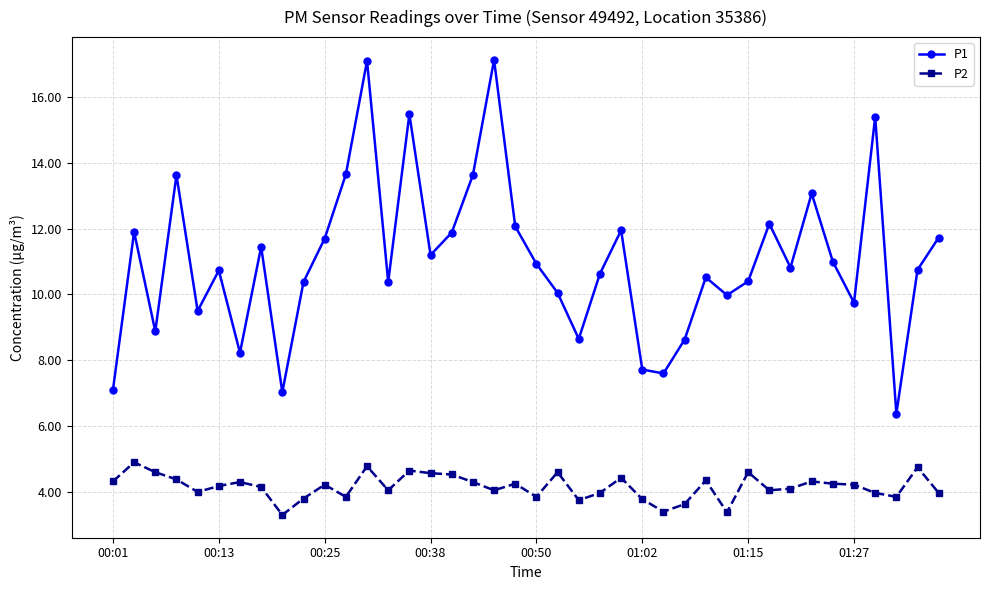

List the series in order of their peak value, lowest first.

P2, P1